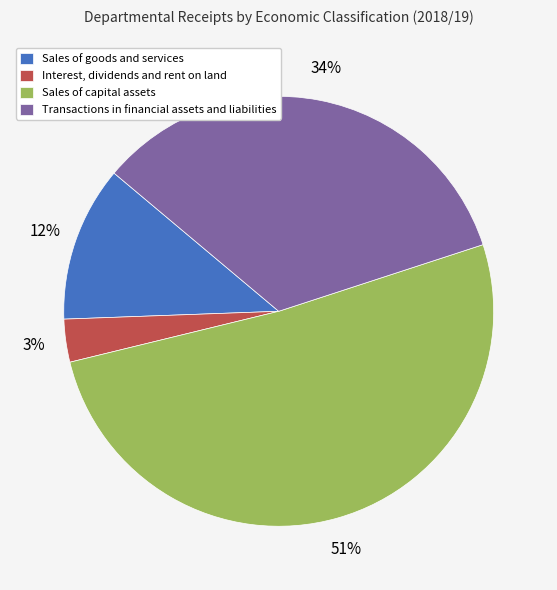

To the nearest percent, what is the difference between the largest and smallest slice percentages?

48%